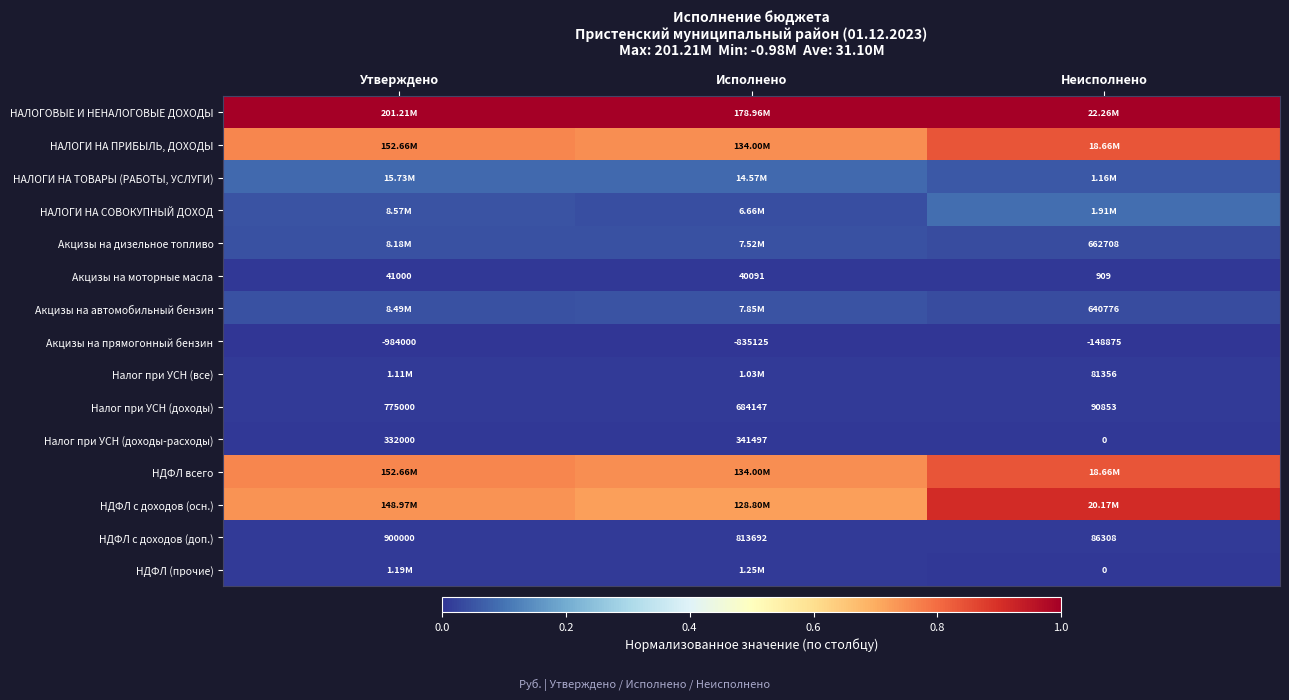

Where does the НДФЛ с доходов (доп.) series first go above 813692?

Утверждено